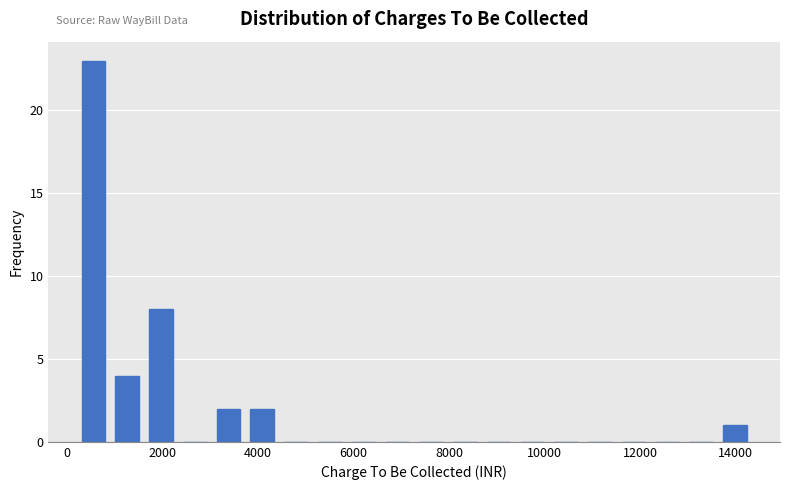

Read against the x-axis, roughly where is the centre of the tallest bar?

600